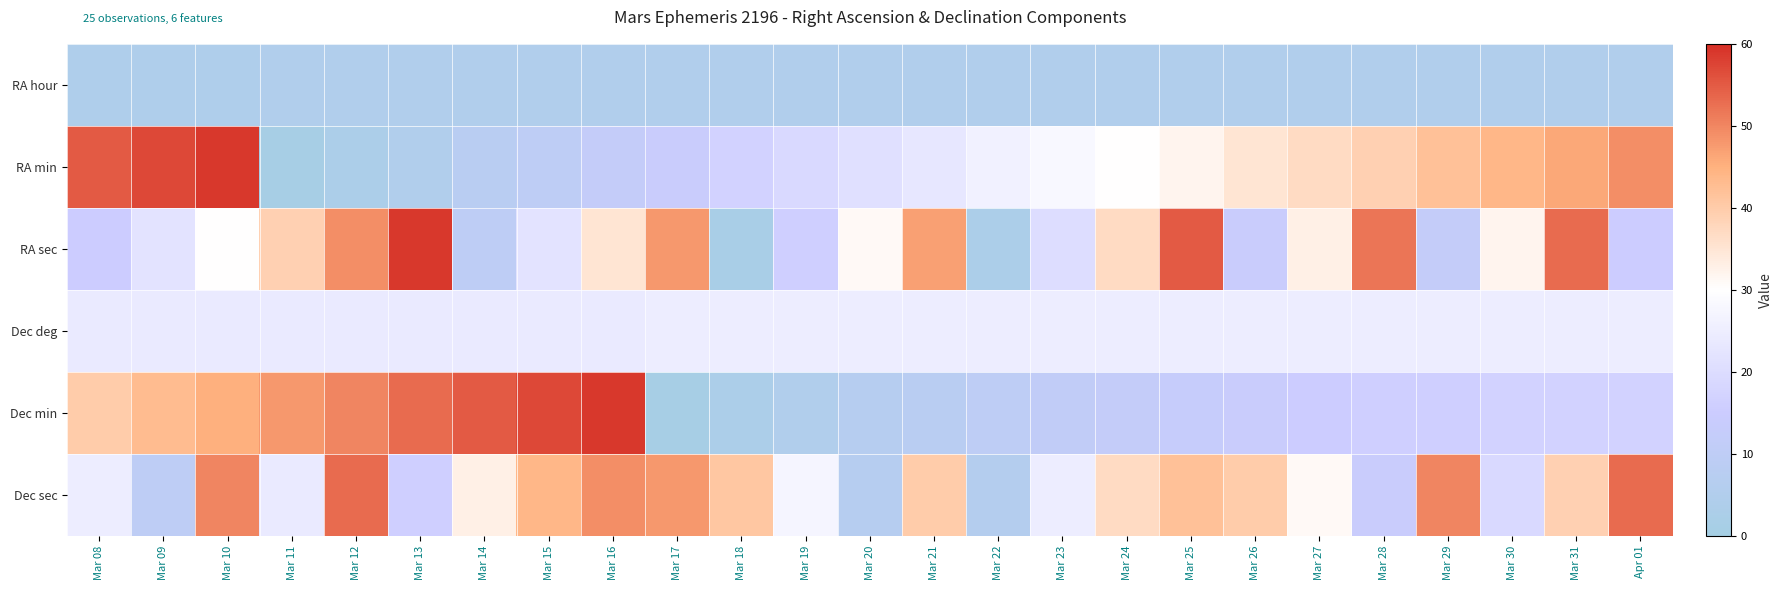

What is the difference between the highest and lowest values at Mar 11?

47